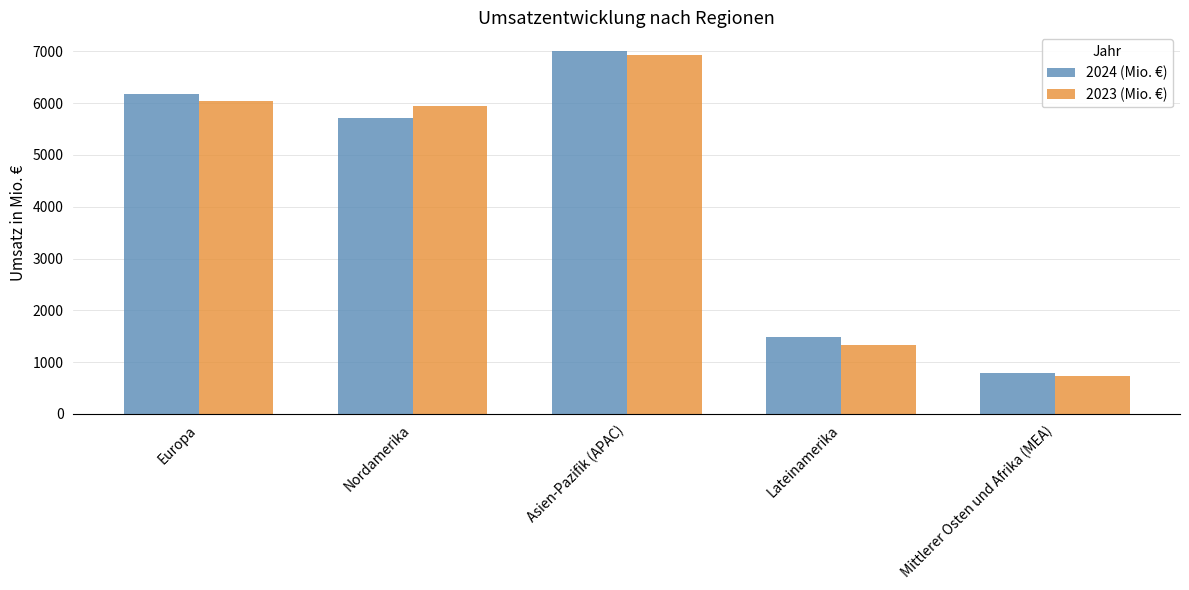

What is the smallest value displayed?

737